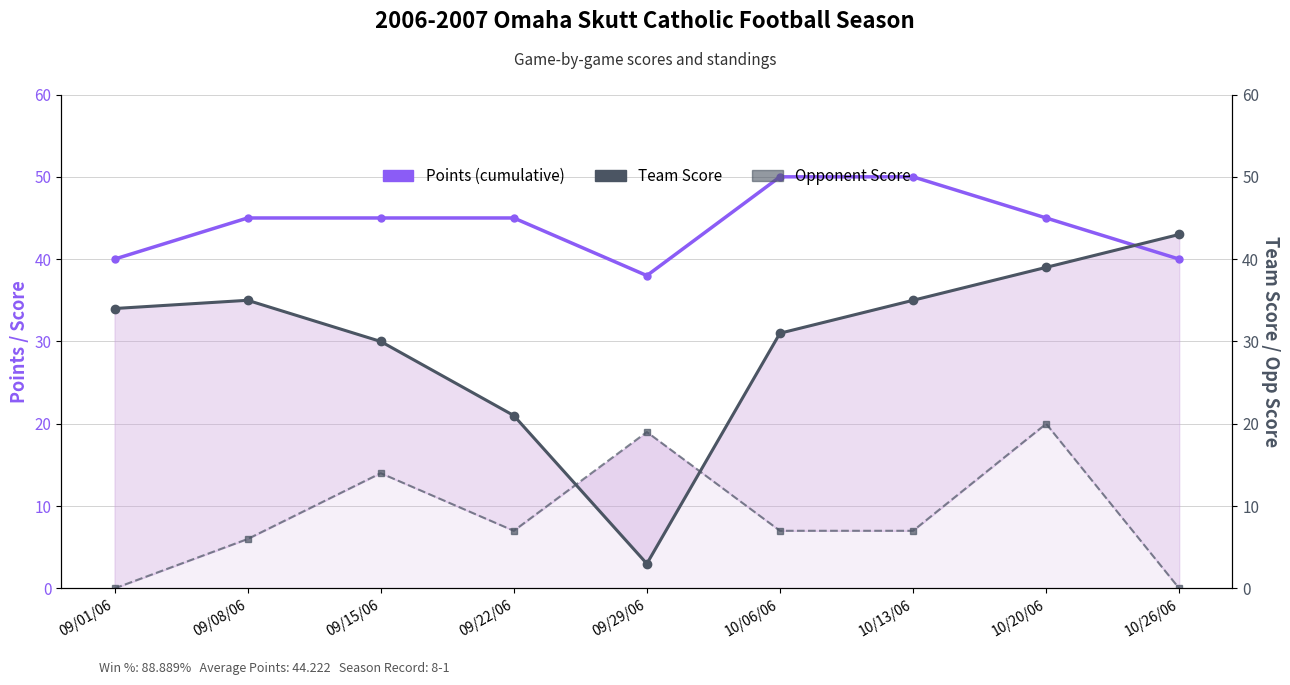

What position from the right is 10/13/06?

3